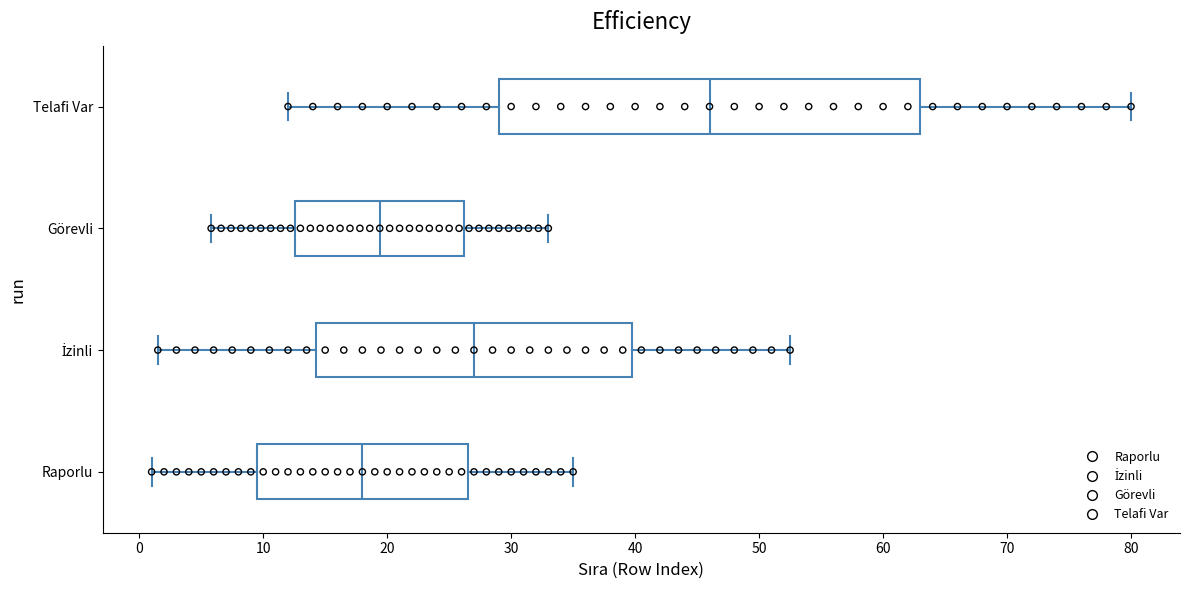

Reading bottom to top, transcribe this box plot: for each box, give where its median line is, the range the box spans, and where its two whiskers end, as read against the x-axis. The values are not printed on the chart, so give them approximately, as read against the axis.

Raporlu: median 18, box 10 to 27, whiskers 1 to 35
İzinli: median 27, box 14 to 40, whiskers 2 to 53
Görevli: median 19, box 13 to 26, whiskers 6 to 33
Telafi Var: median 46, box 29 to 63, whiskers 12 to 80